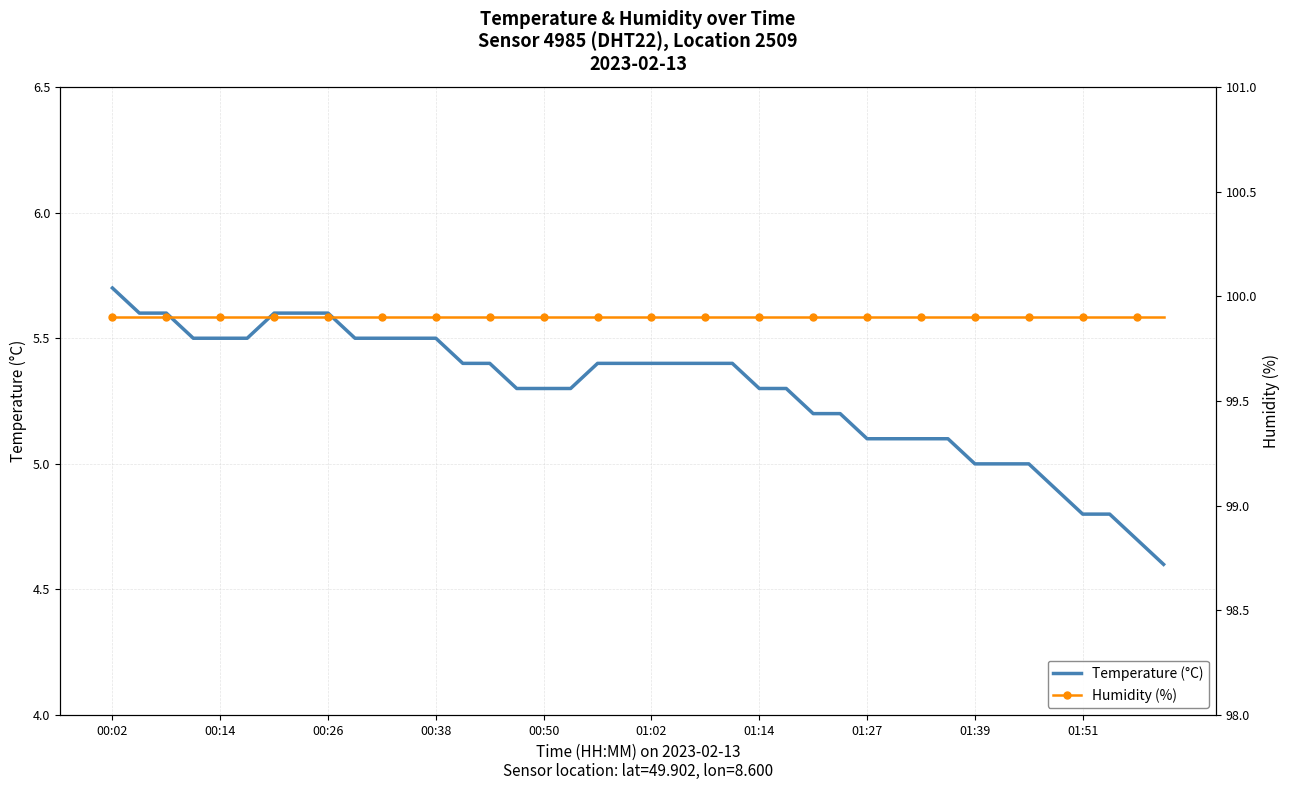

What are all the series names shown in the legend?

Temperature (°C), Humidity (%)